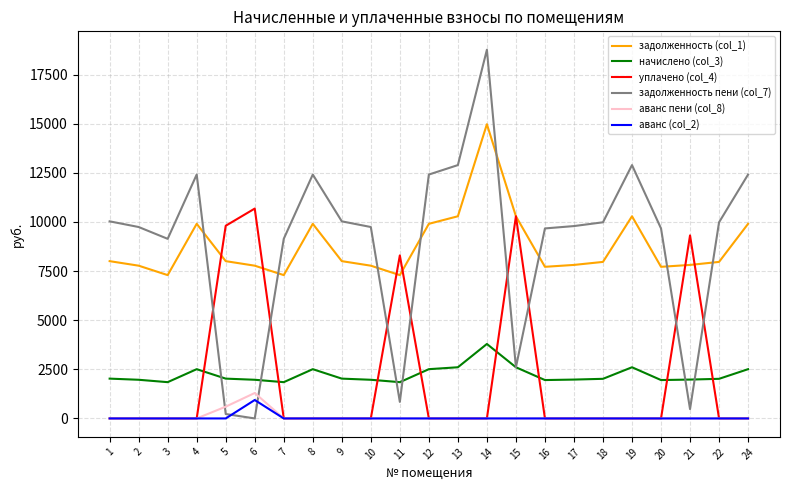

At which label does аванс (col_2) reach its peak?

6